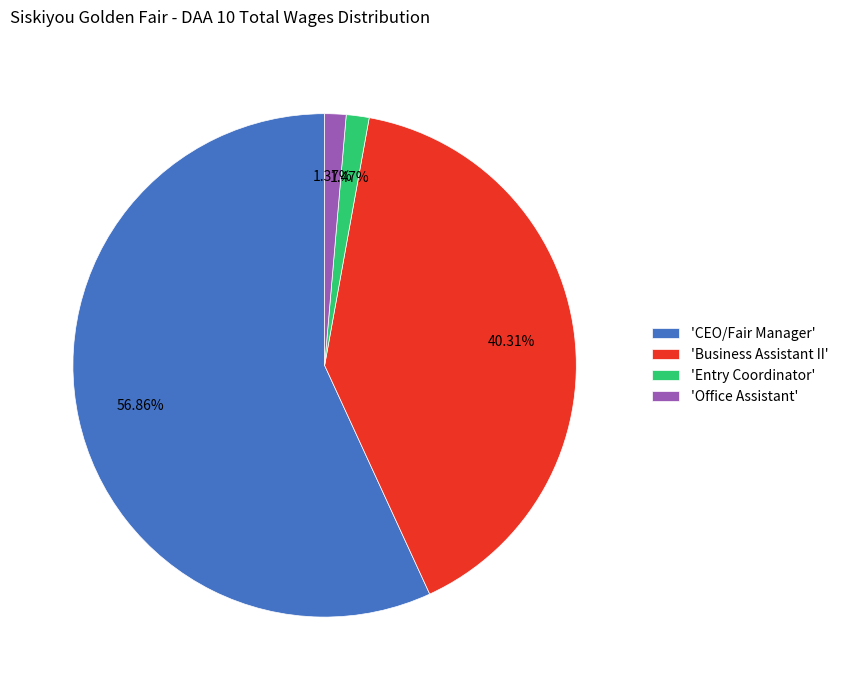

Which slice is the largest?

'CEO/Fair Manager'